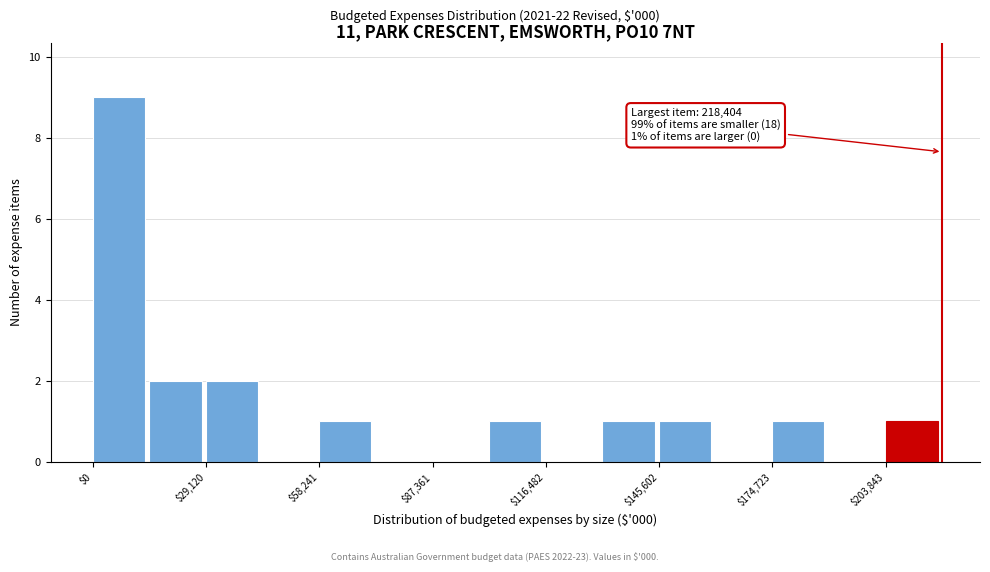

Read against the x-axis, roughly where is the centre of the tallest bar?

5000